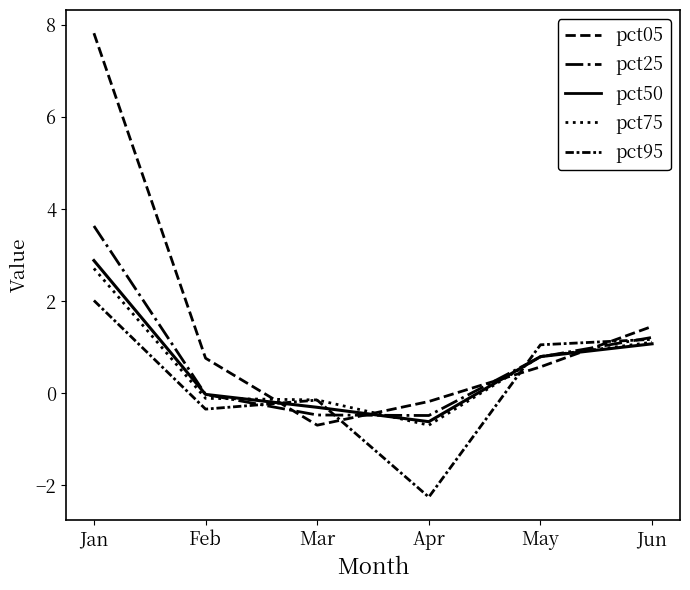

What value does the pct25 series have at May?

0.8